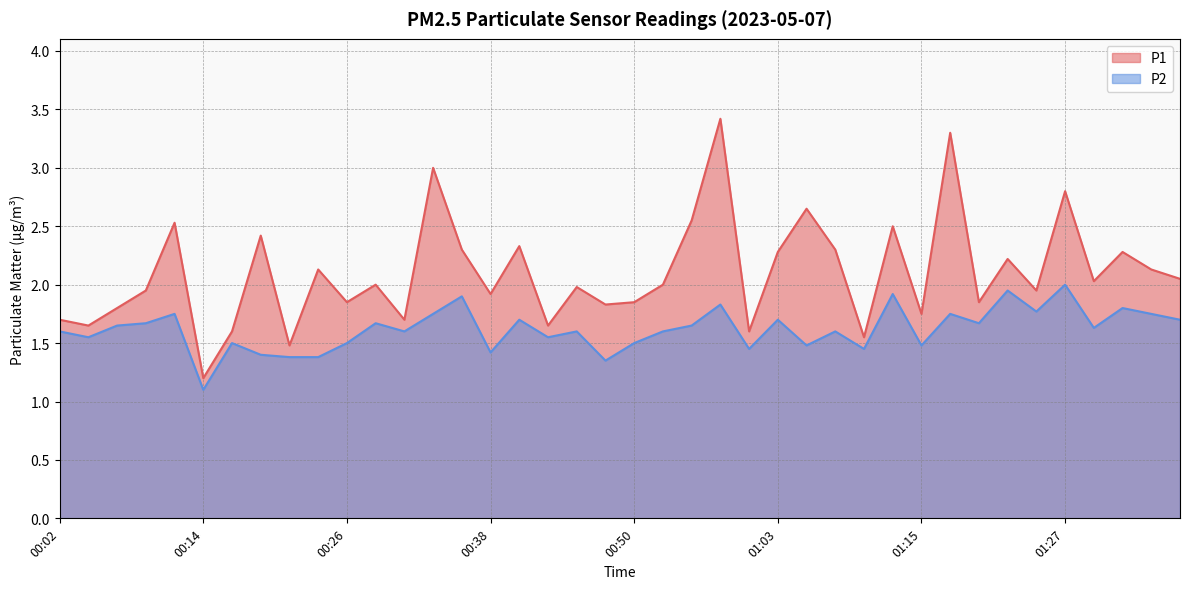

What are all the series names shown in the legend?

P1, P2